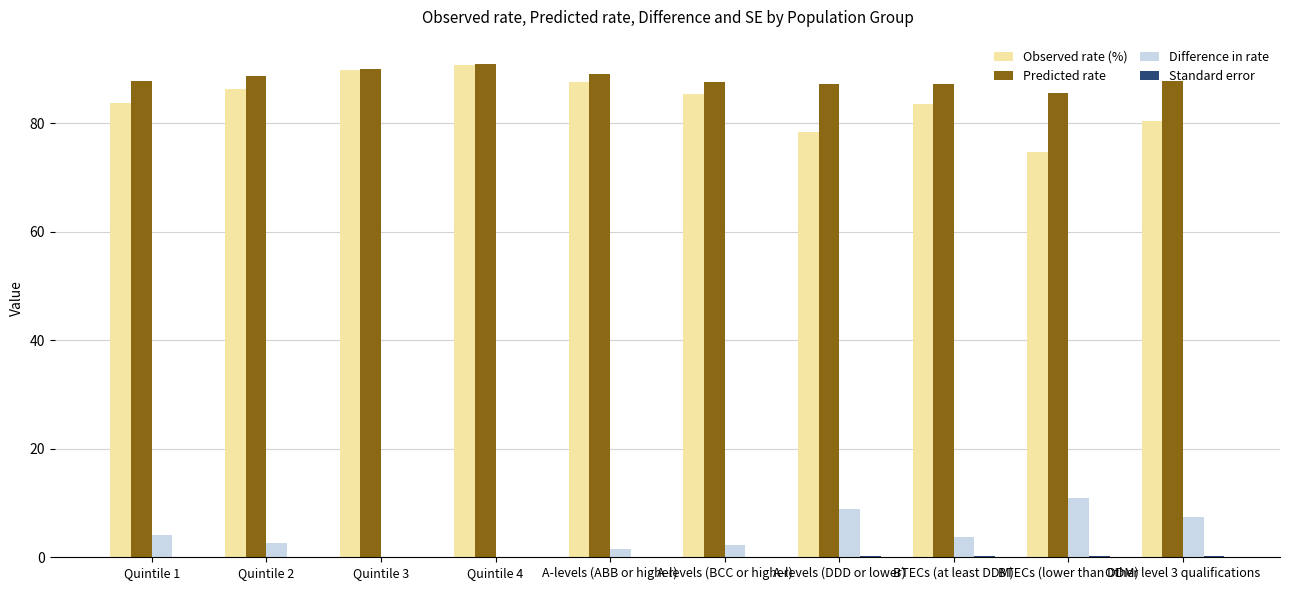

How many data points does each series have?

10